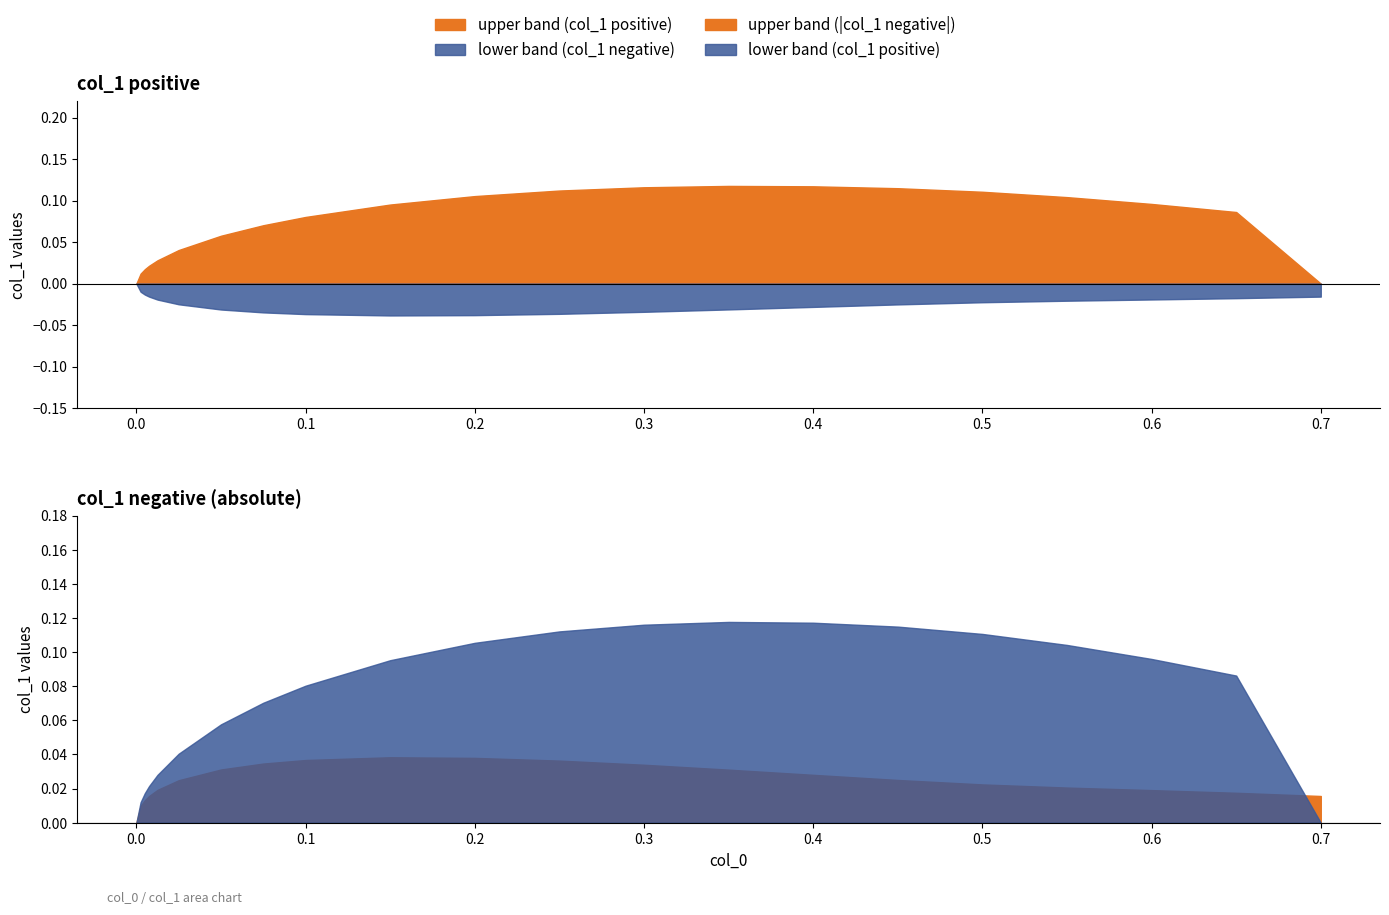

True or false: upper (col_1) and lower (col_1) cross at least once.

False